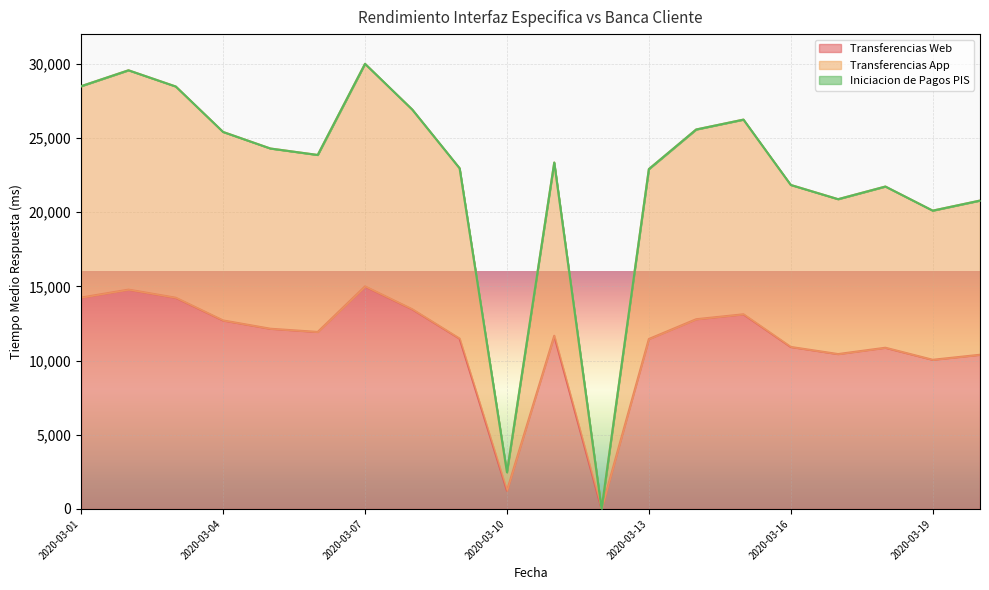

Which category has the highest value across all series?

2020-03-07